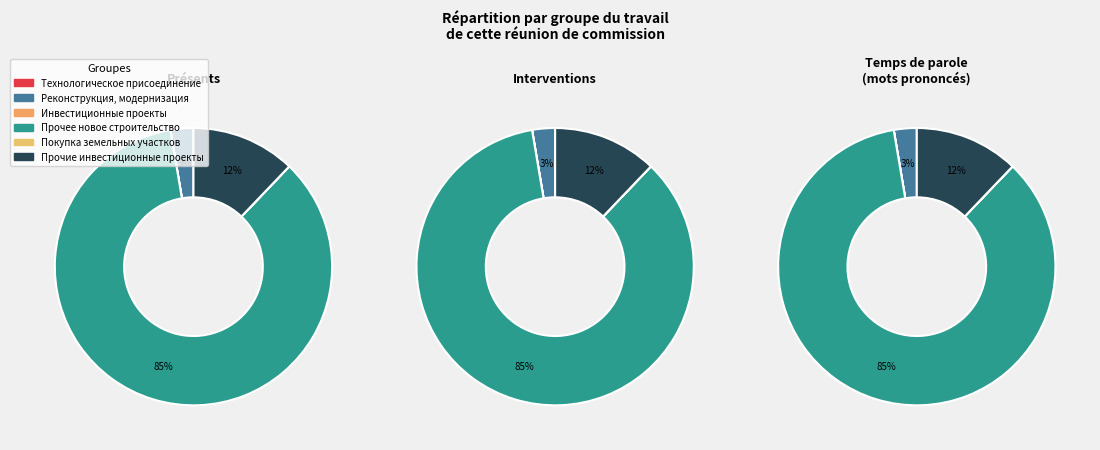

What is the majority slice?

Прочее новое строительство